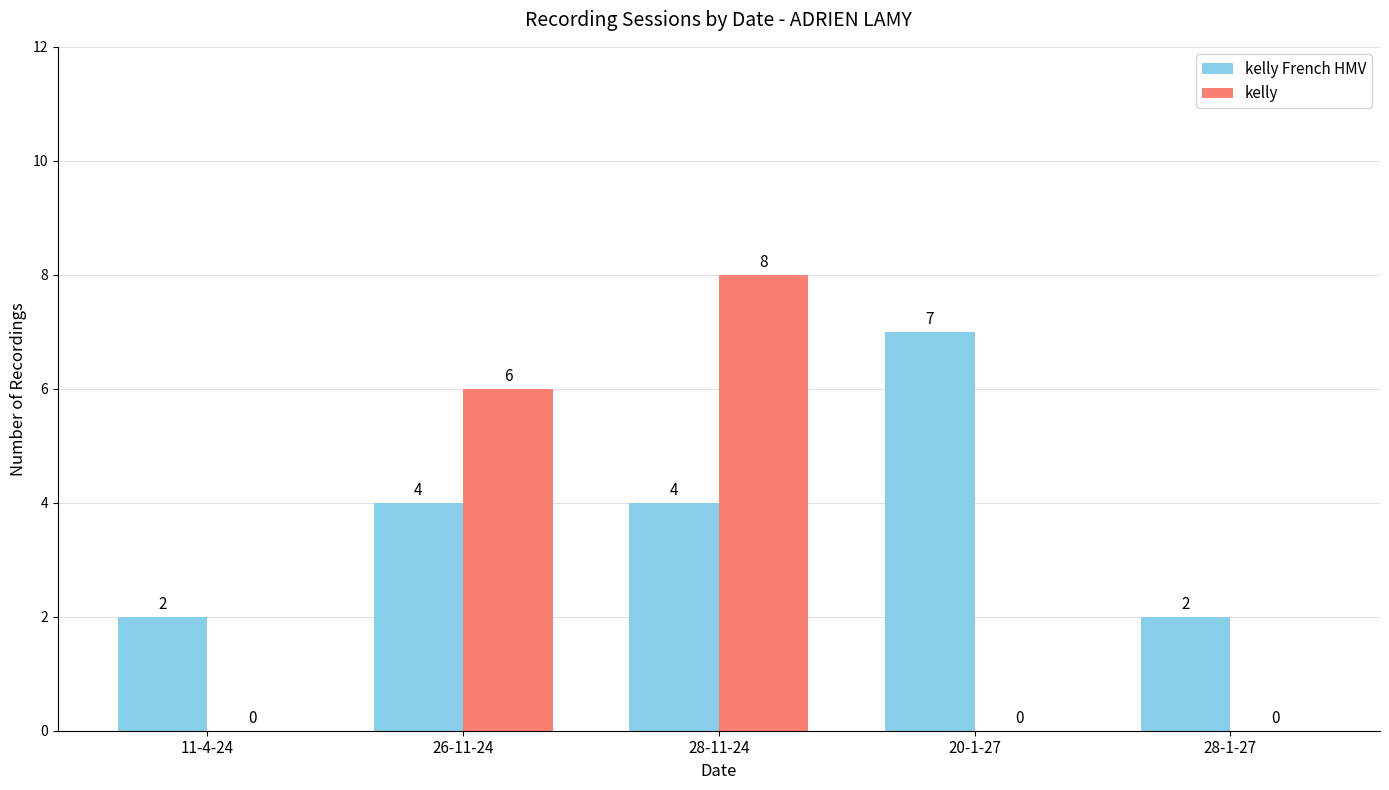

Reading left to right, extract all data points from this chart.

kelly French HMV: 2	4	4	7	2
kelly: 0	6	8	0	0